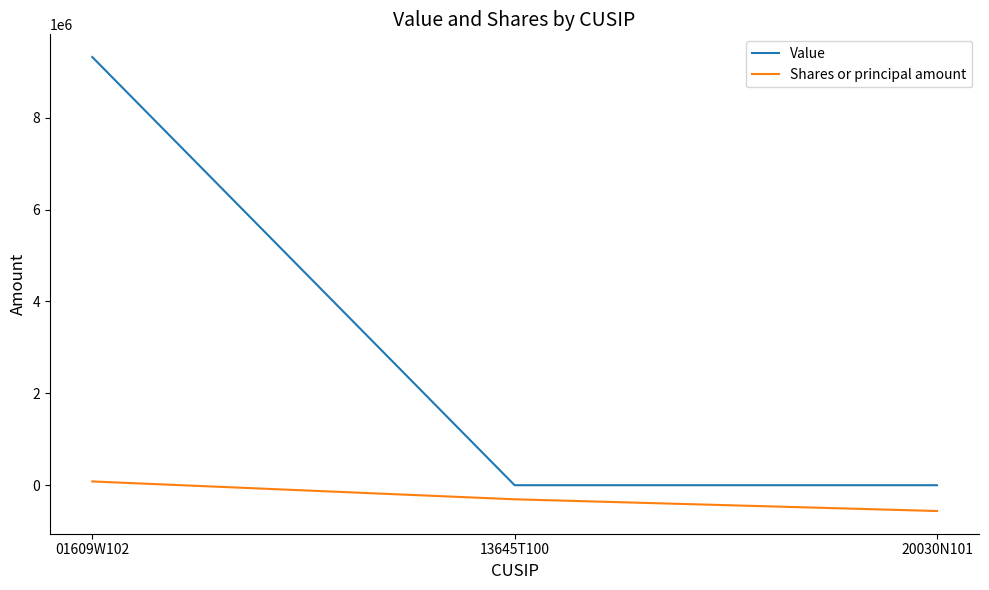

Which series changed the most between 13645T100 and 20030N101?

Shares or principal amount